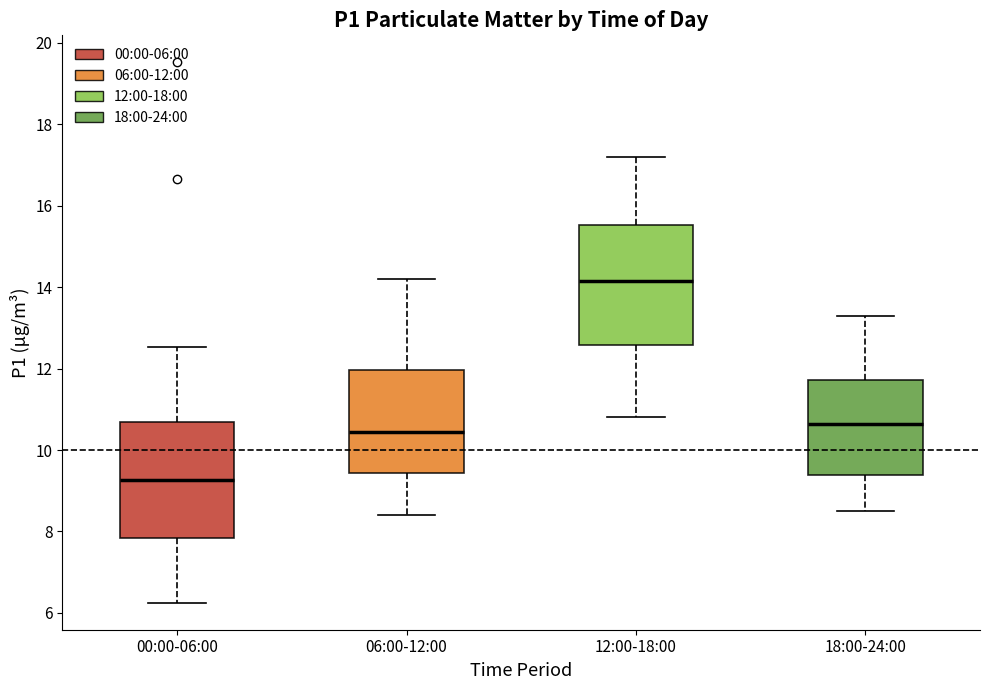

Where does the upper whisker of the box for 06:00-12:00 end on the y-axis? The values are not printed on the chart, so give them approximately, as read against the axis.

14.2